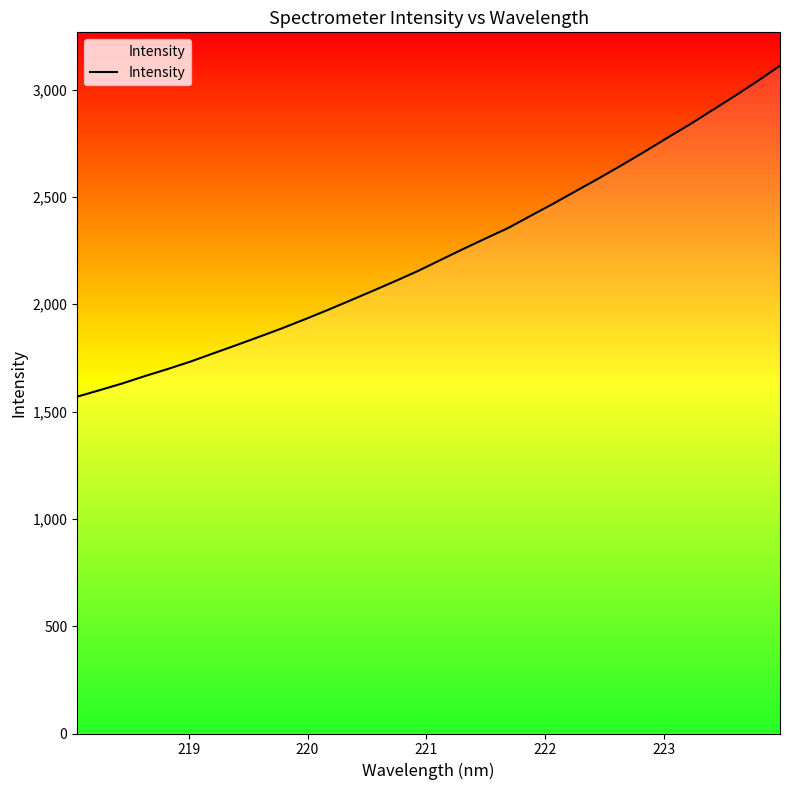

Reading left to right, transcribe all the data shown in this chart.

1569.1	1599.8	1631.0	1665.6	1698.2	1732.8	1770.9	1808.6	1847.3	1886.5	1928.2	1971.0	2015.6	2060.7	2106.5	2153.6	2205.0	2256.1	2306.0	2354.8	2412.1	2468.8	2527.6	2586.2	2646.9	2709.0	2773.3	2836.3	2902.8	2969.7	3038.5	3110.9